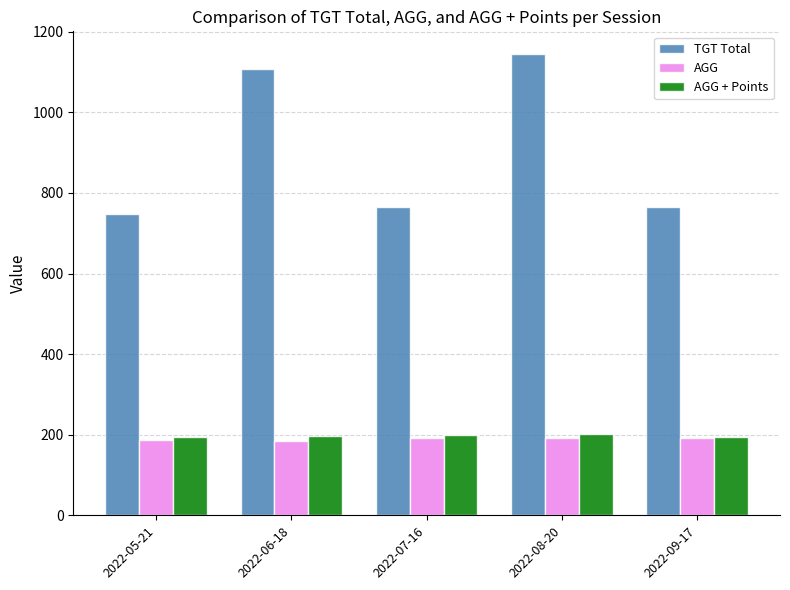

Which series has the largest total across all categories?

TGT Total